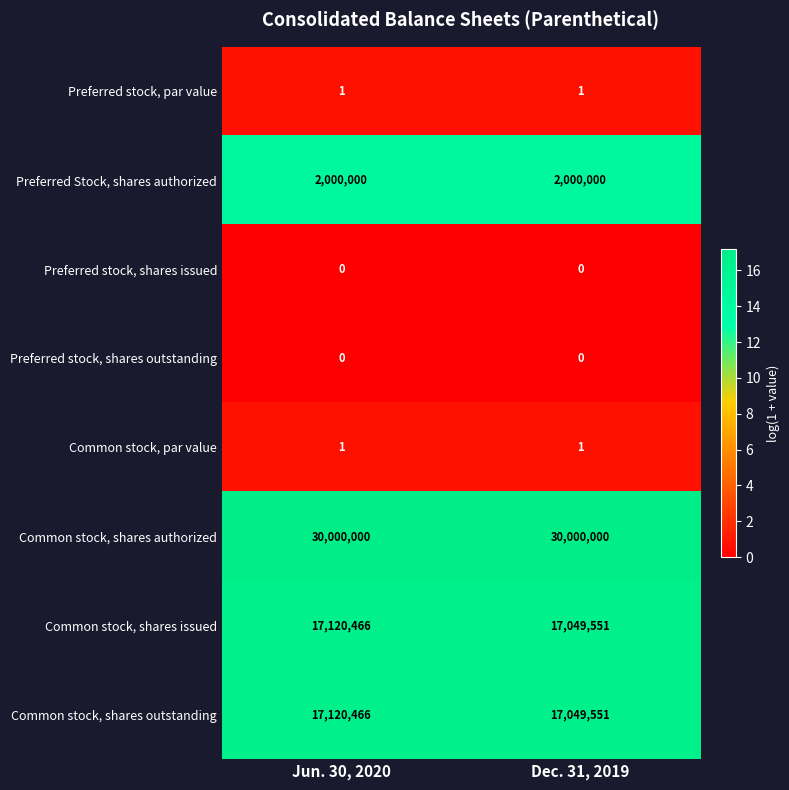

What is the lowest value of the Common stock, shares authorized series?

30000000